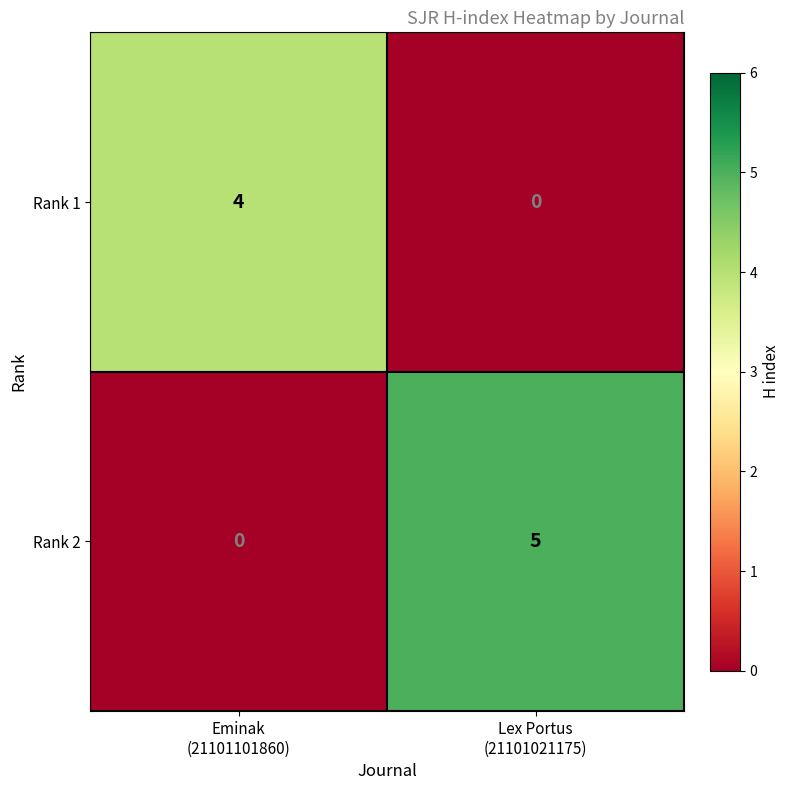

Which series has the largest total across all categories?

Rank 2